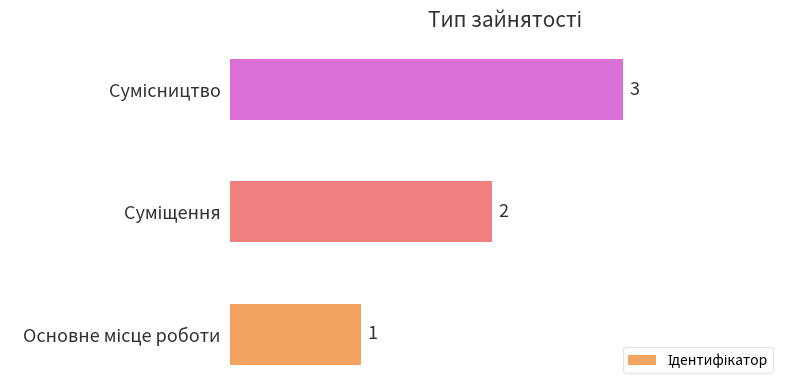

How many values are between 1 and 3?

3